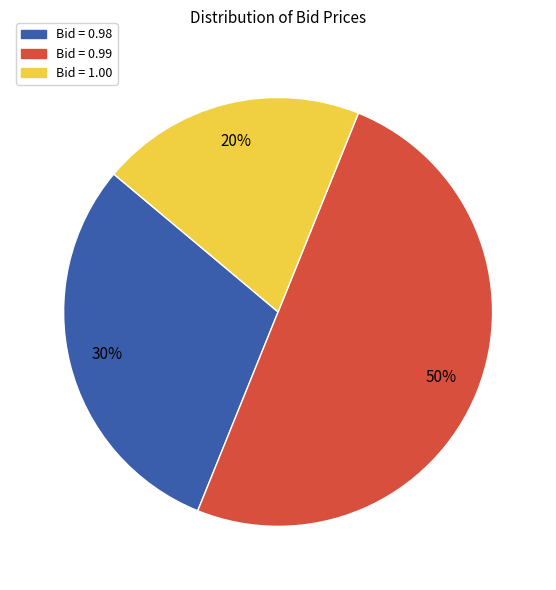

To the nearest percent, what is the average slice percentage?

33%